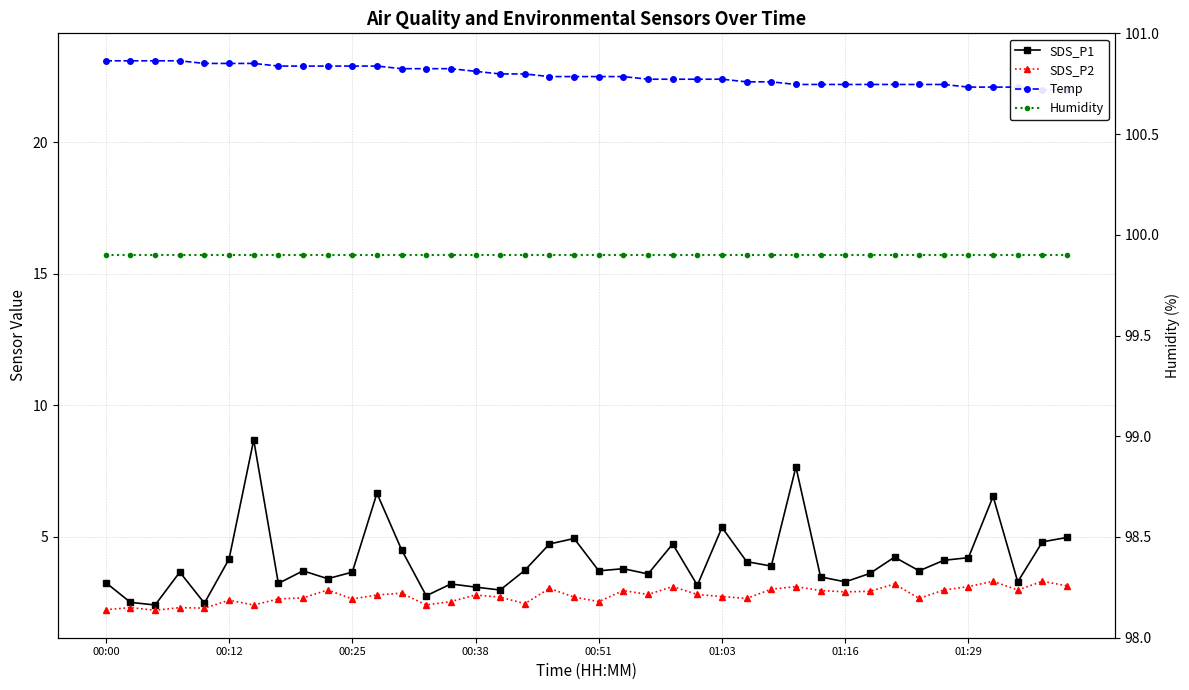

Is this an area chart (filled region under the line)?

No